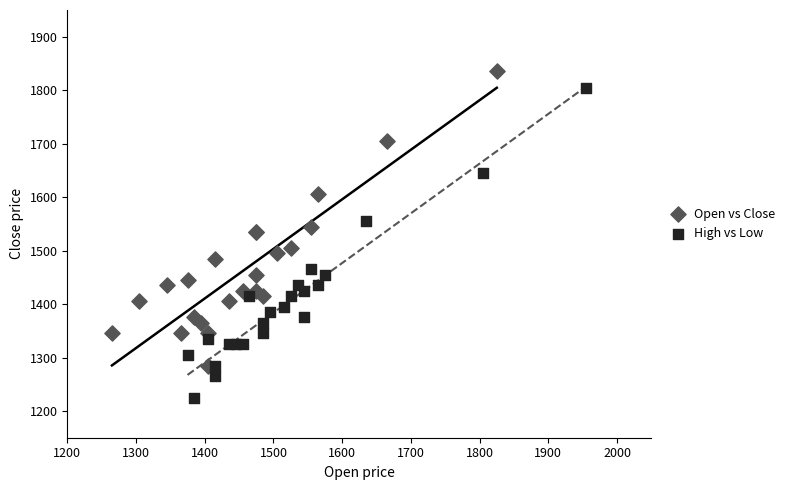

Which series reaches the minimum Y coordinate?

High vs Low